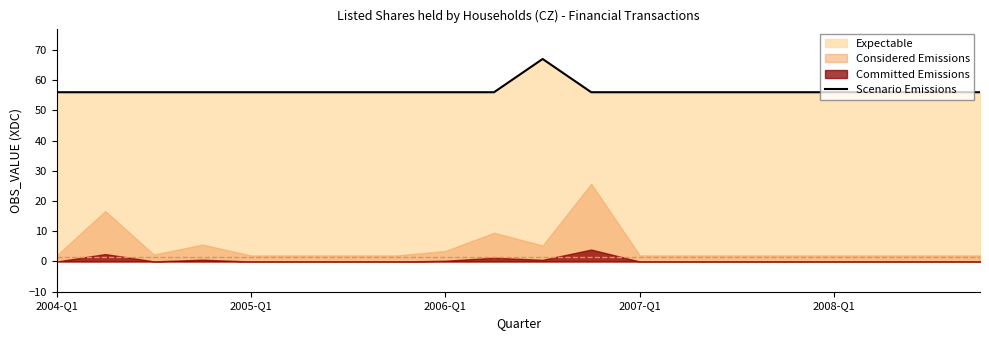

What is the maximum value for Scenario Emissions?

67